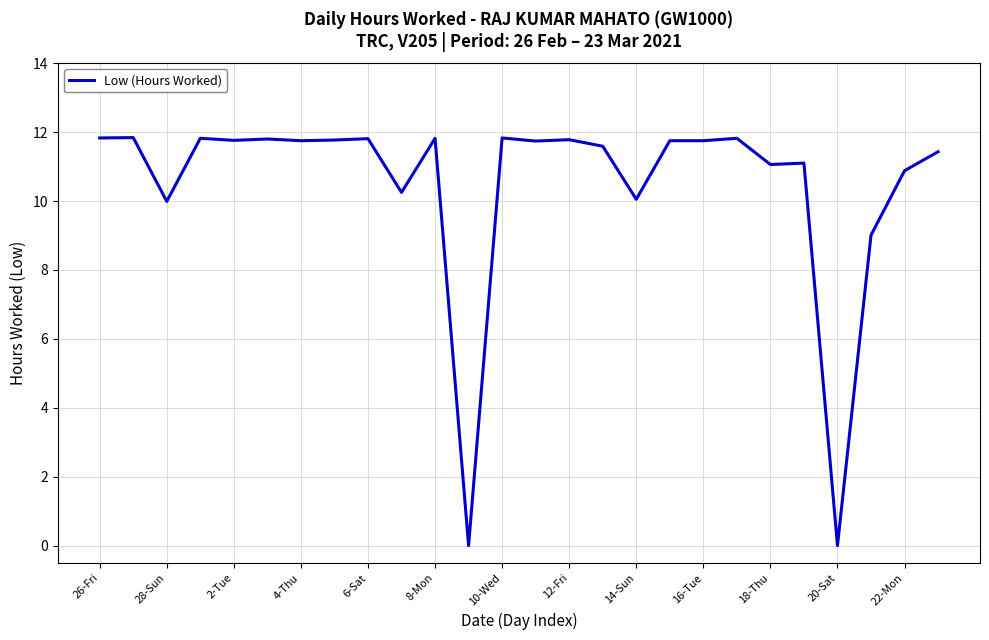

What is the difference between the maximum and minimum values?

11.8